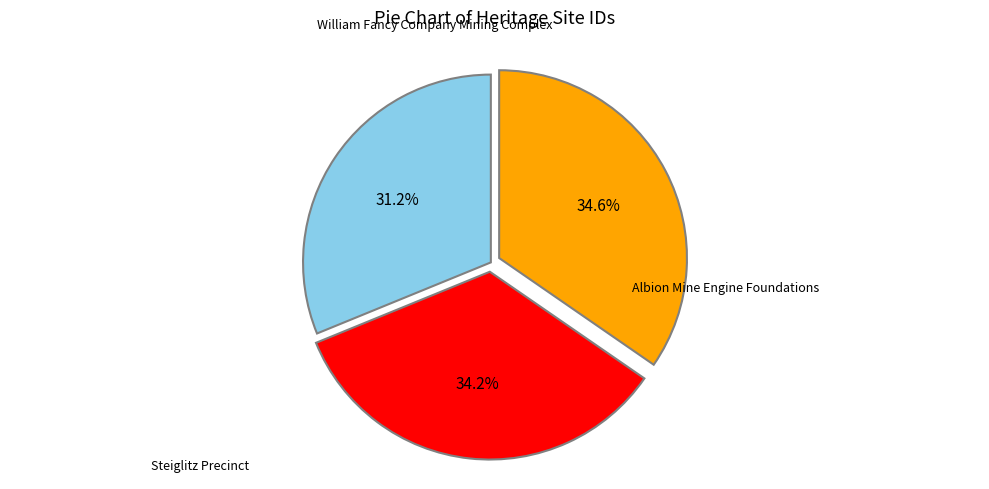

Does any single category account for the majority?

No